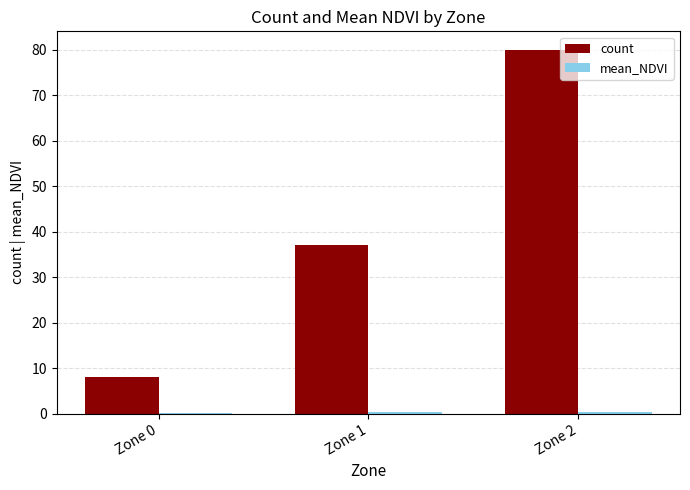

What is the greatest value displayed?

80.0